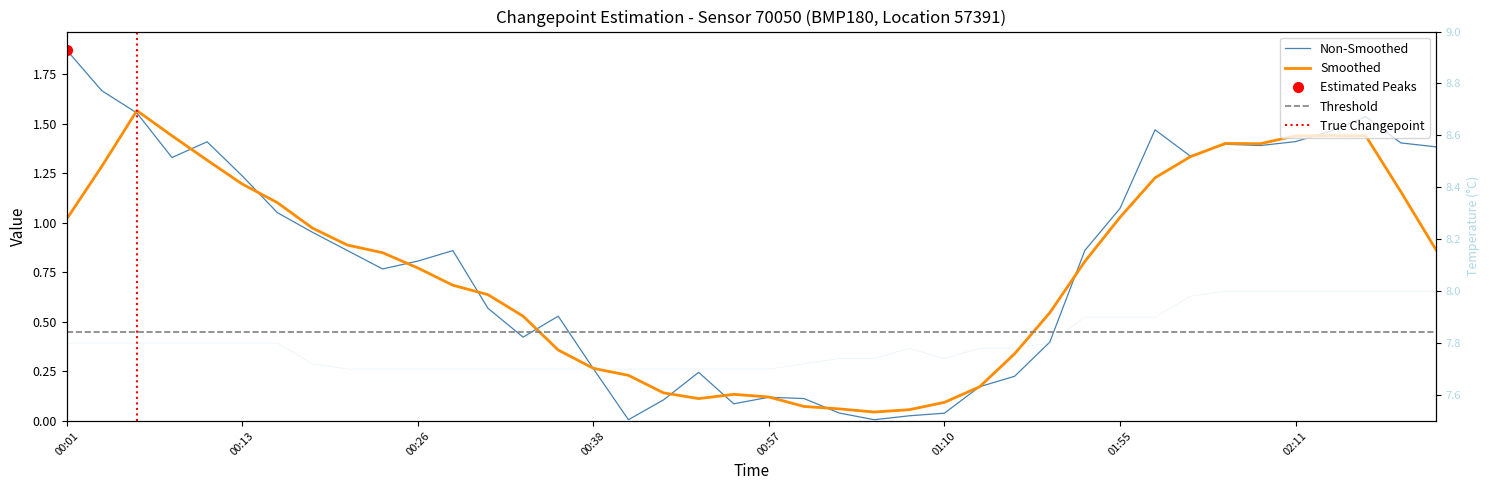

What position from the left is 00:13?

6